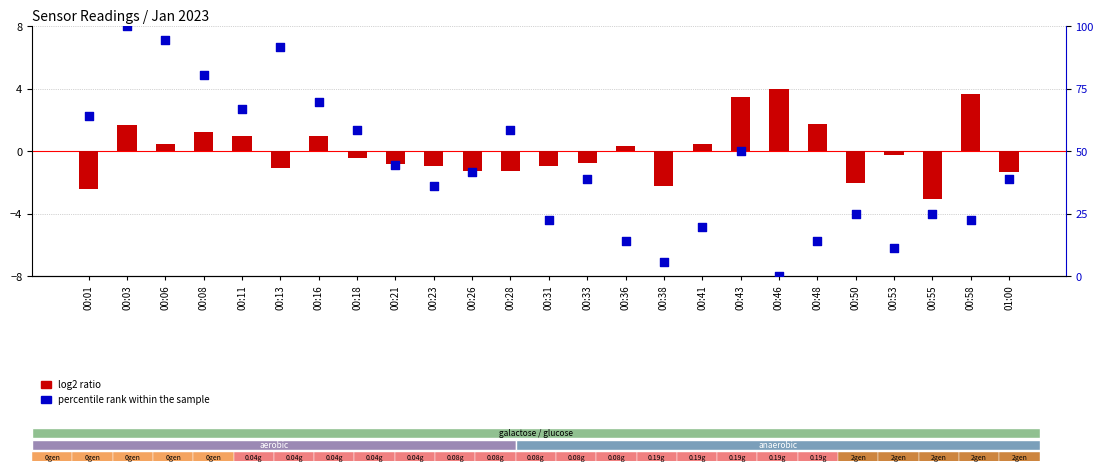

Which series contains the lowest Y value?

log2 ratio